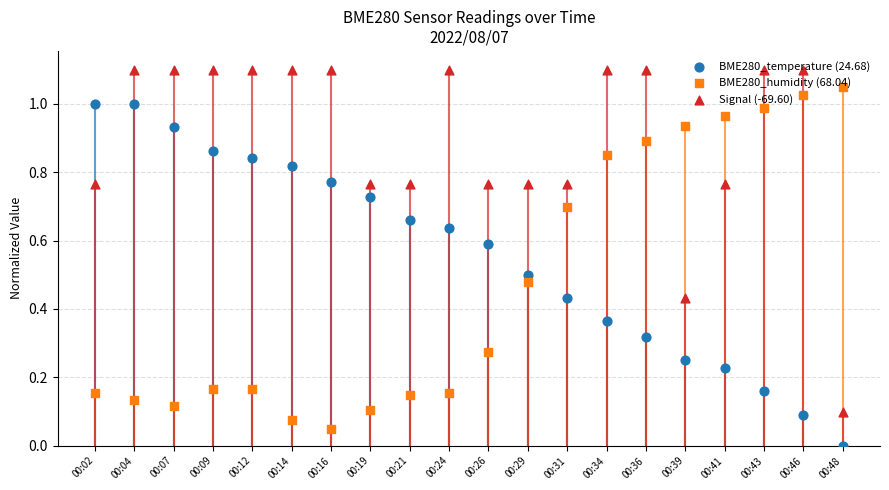

At how many categories does at least one series exceed 0?

20